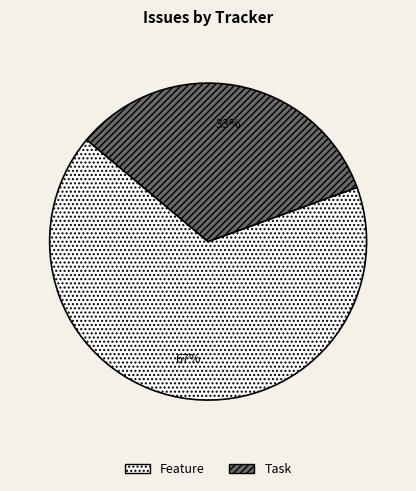

To the nearest percent, what is the average slice percentage?

50%